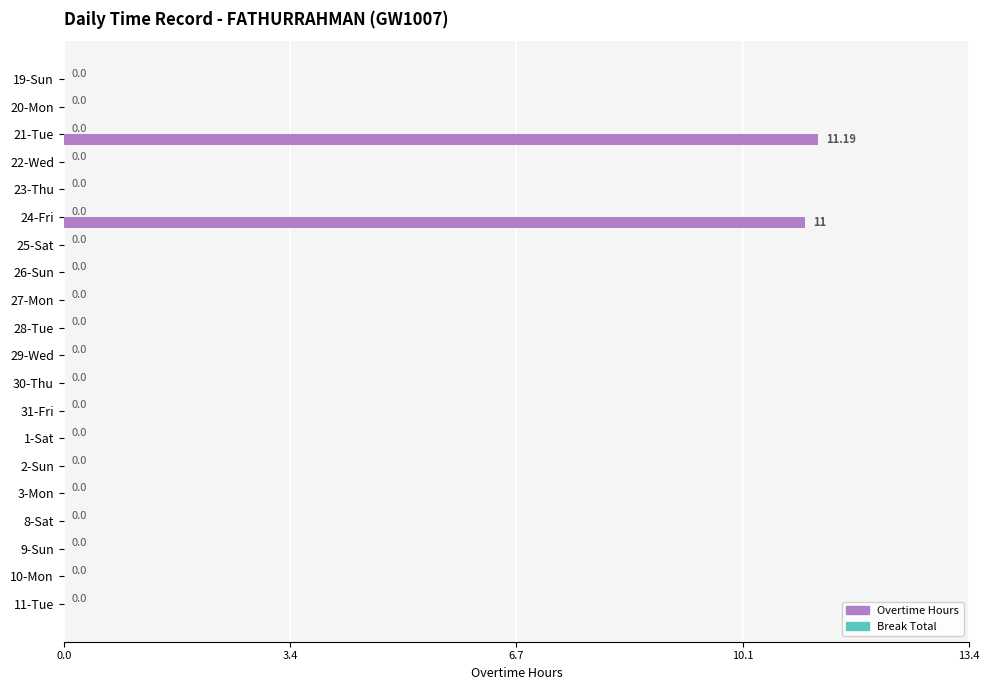

What is the sum of the values at 21-Tue and 29-Wed?

11.2